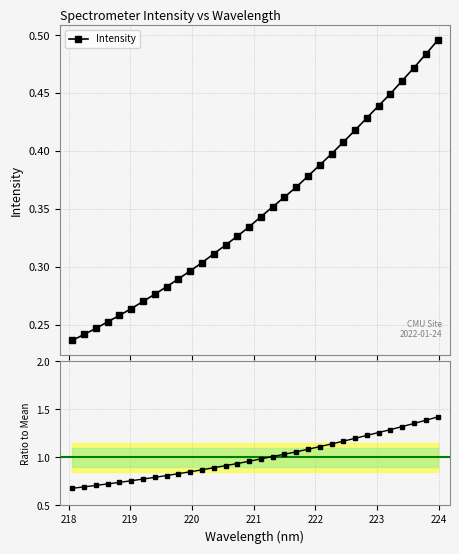

The Intensity series shows 0.6 at 24. True or false?

False